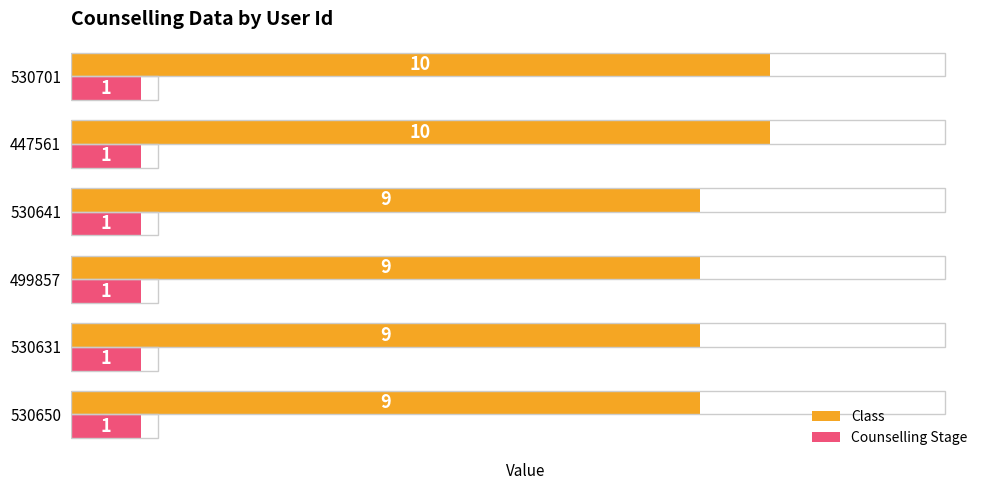

List the series in order of their overall mean, highest first.

Class, Counselling Stage